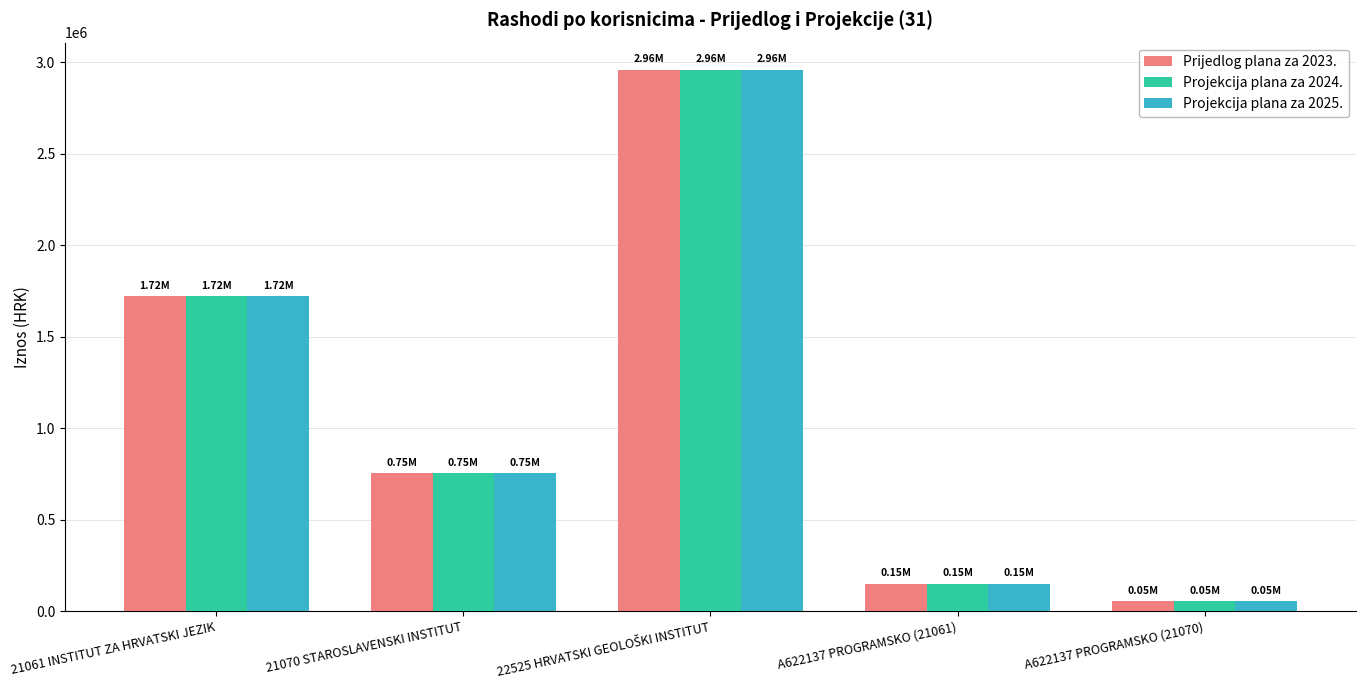

What is the difference between the second highest and minimum values in the Prijedlog plana za 2023. series?

1665627.9